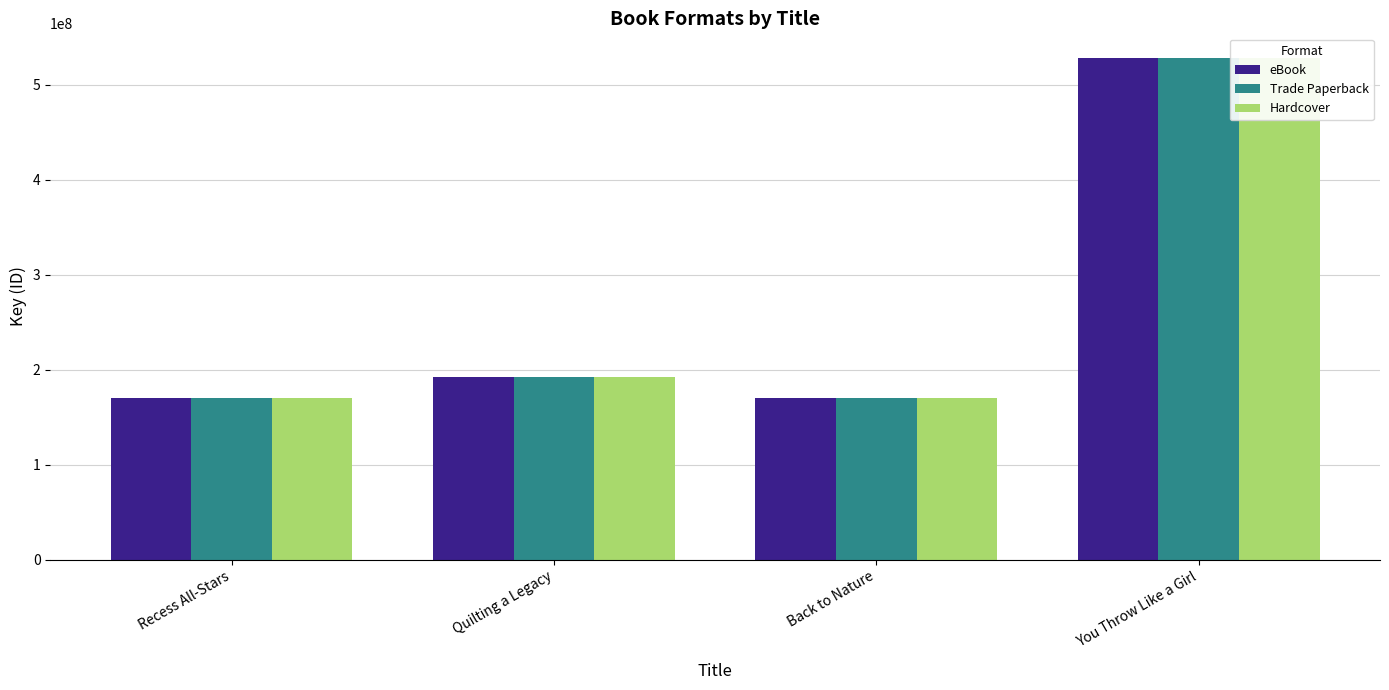

How many data points in Trade Paperback are above 191883349?

1